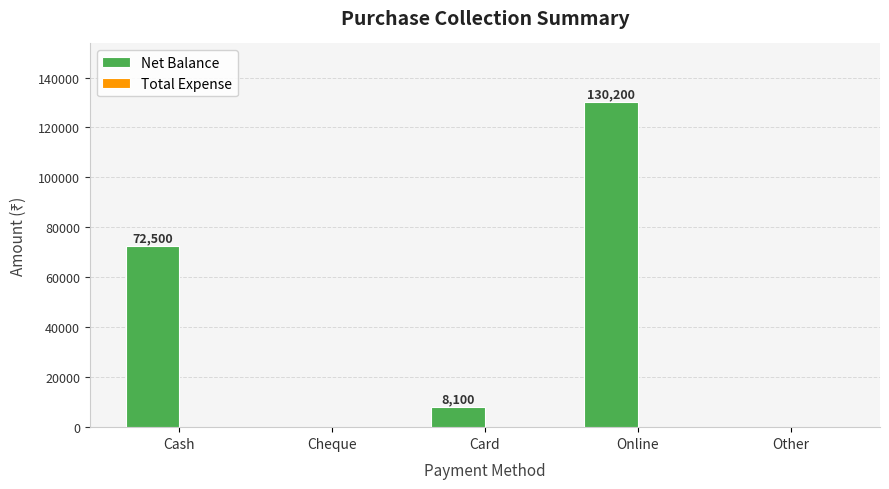

Which category has the highest value across all series?

Online